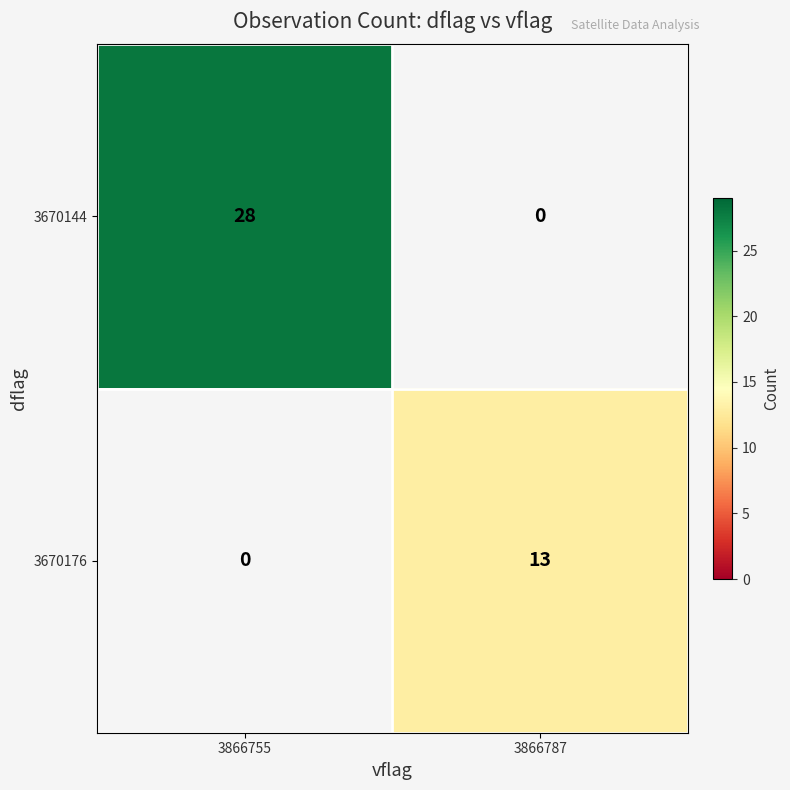

Count the number of data series in this chart.

2